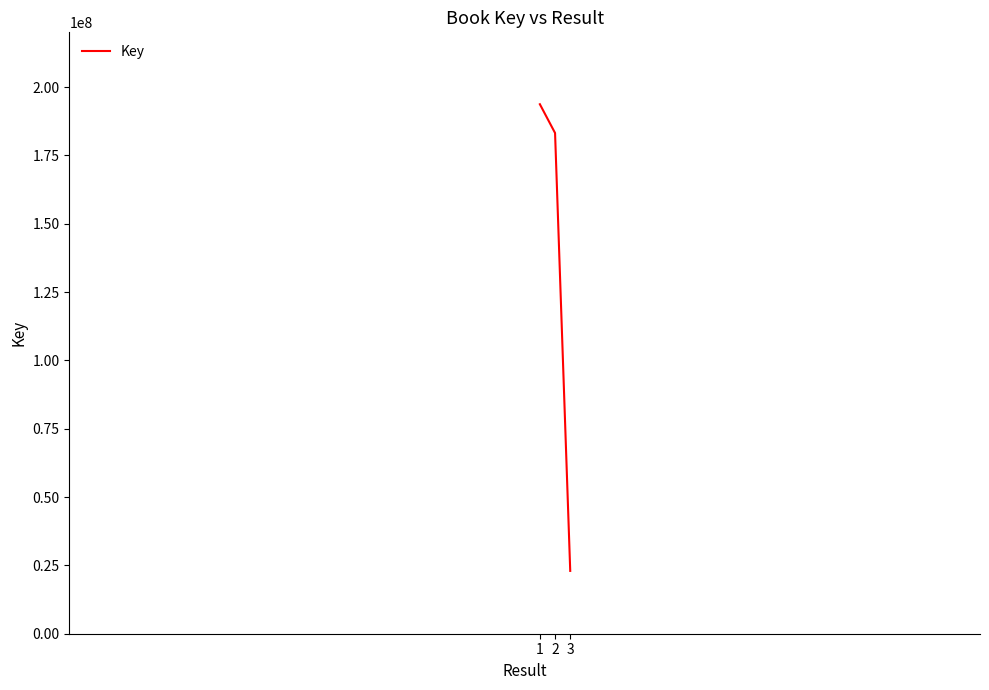

What is the change in value from 2 to 3?

-160197498